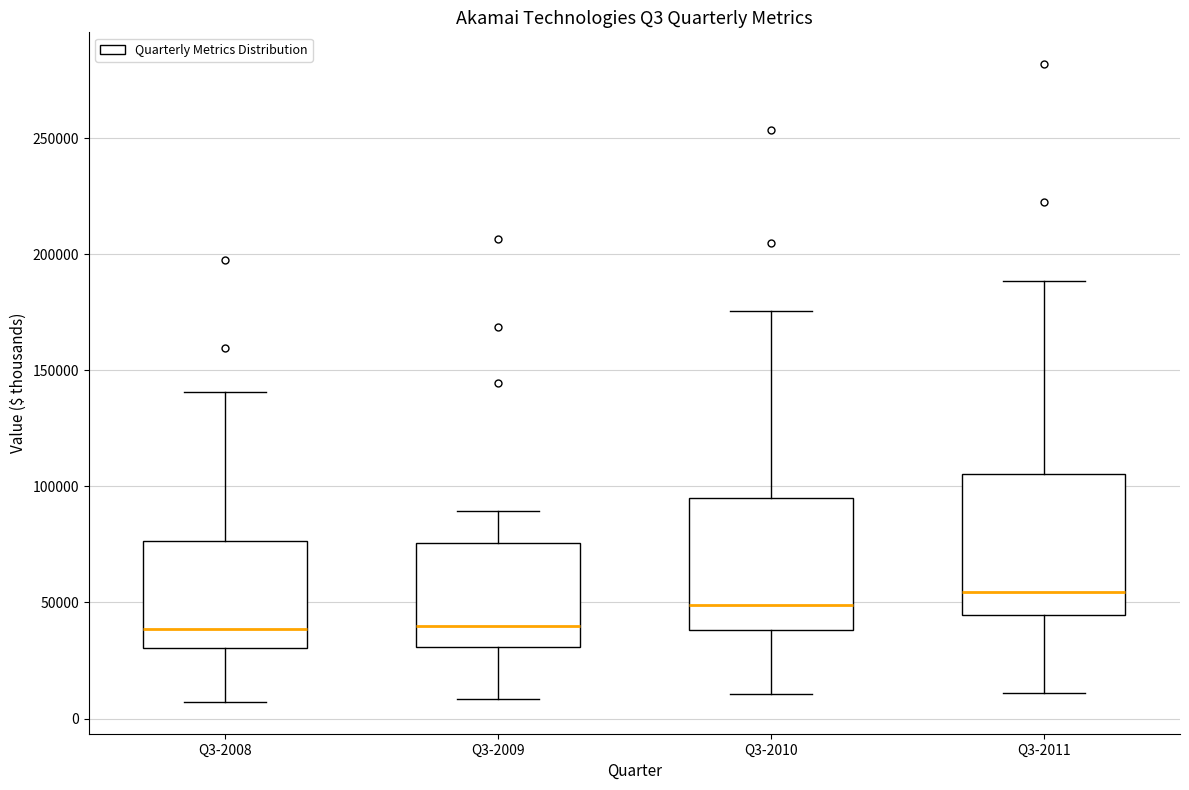

Which box has the highest median line?

Q3-2011